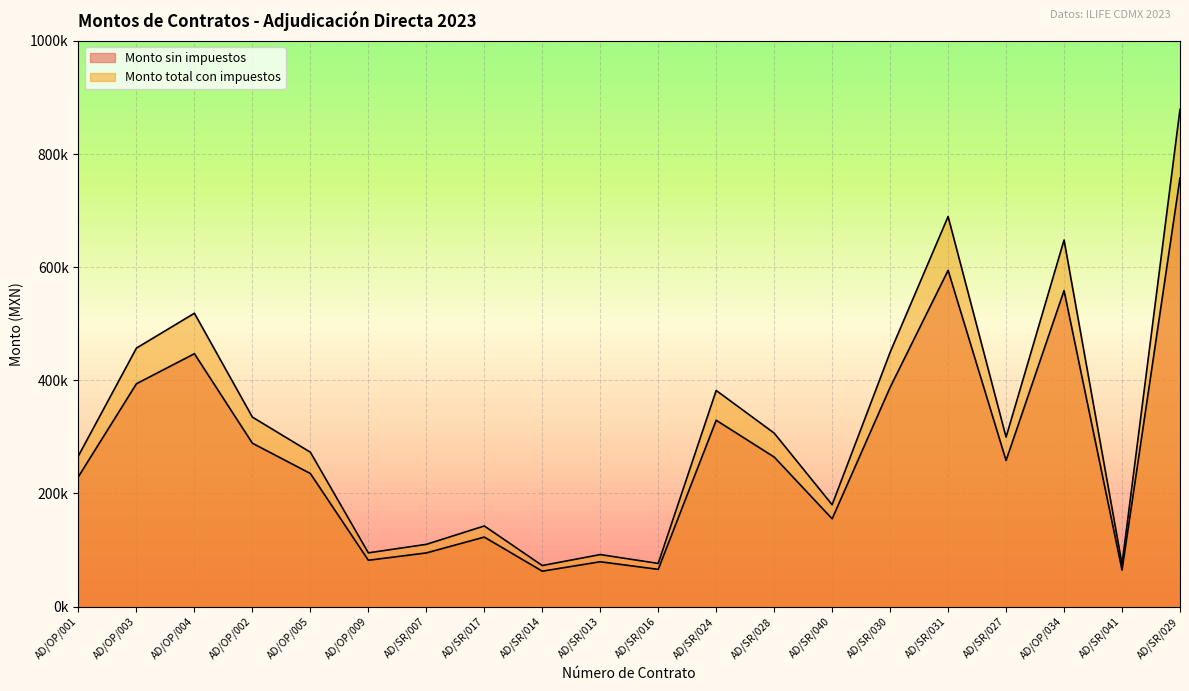

What is the total value across all series at AD/OP/004?

965705.6